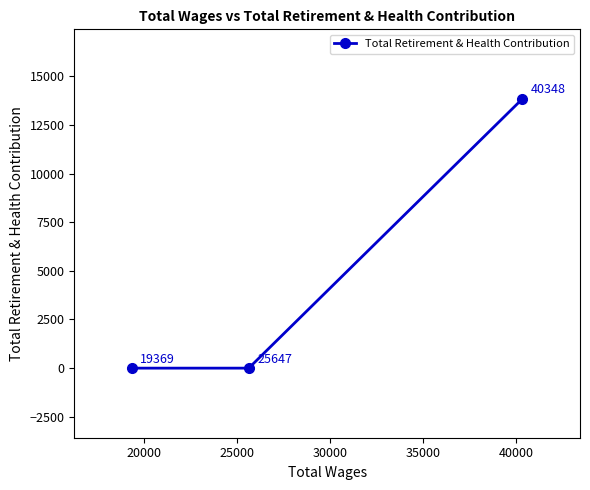

What is the difference between the maximum and second lowest values?

13832